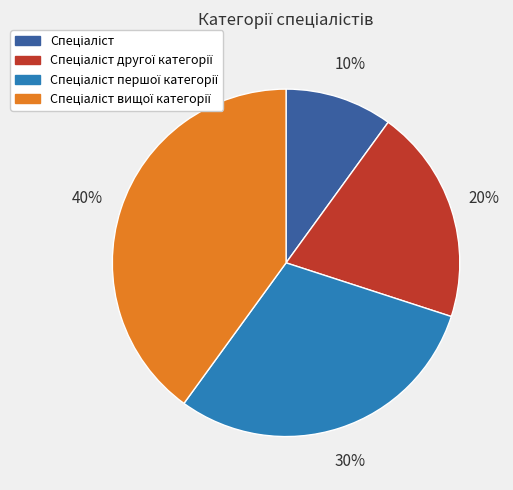

Is there any slice that represents more than half of the pie?

No